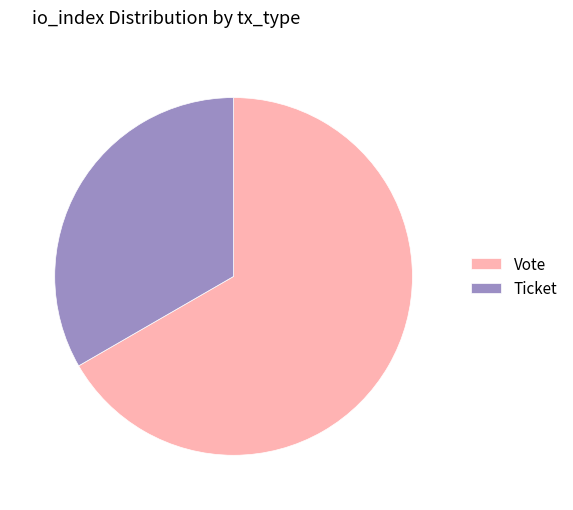

Which slice represents more than half of the pie?

Vote